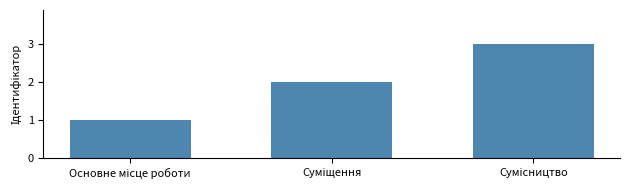

What is the average value?

2